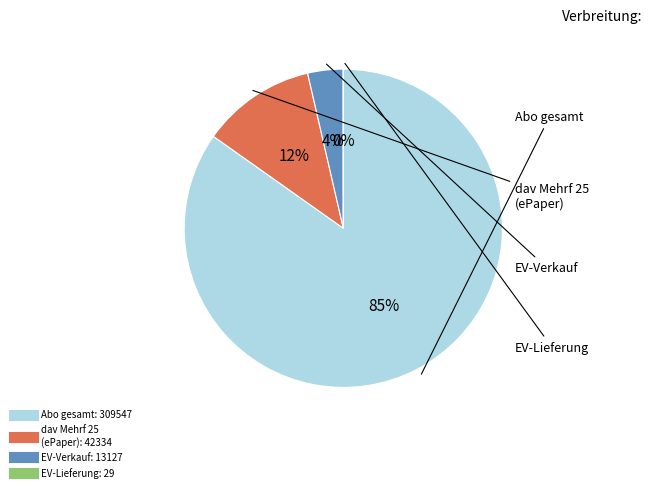

Is it true that Abo gesamt is 99% of the pie?

False